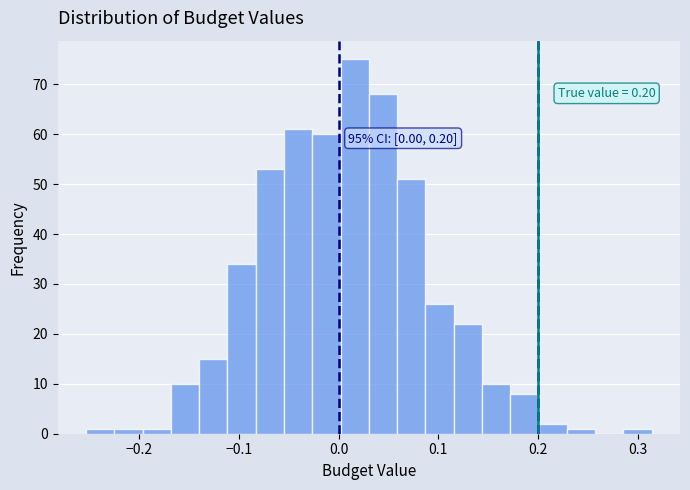

Read against the x-axis, roughly where is the centre of the tallest bar?

0.02